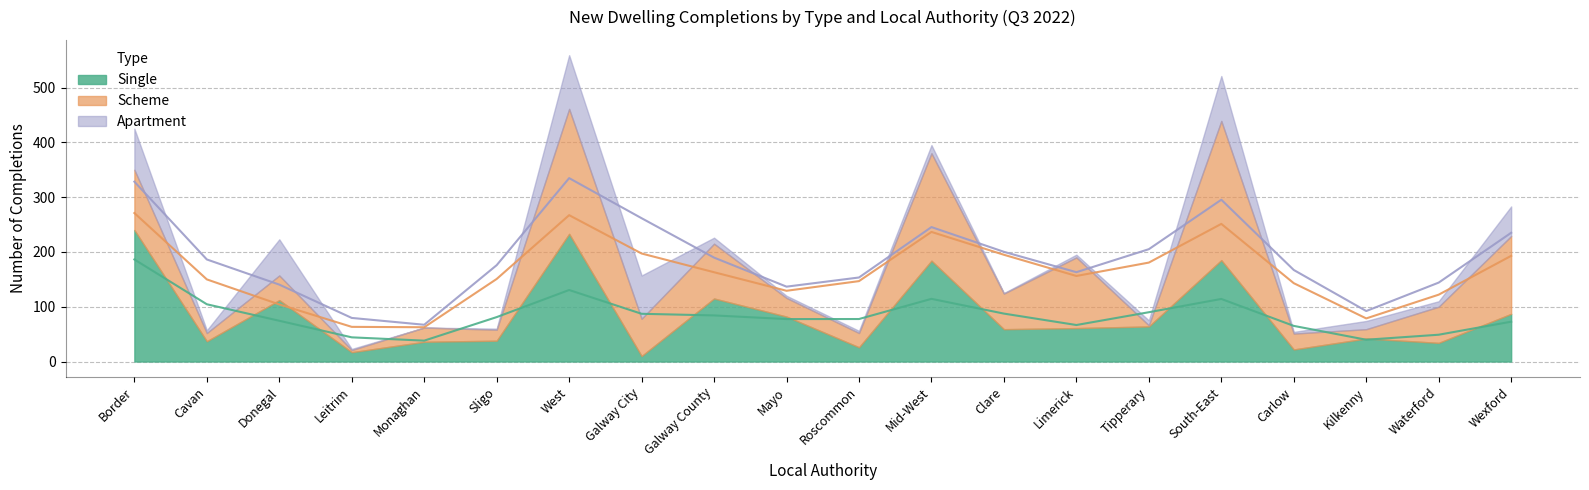

In Single, how many points are lower than both neighbors (excluding endpoints)?

7